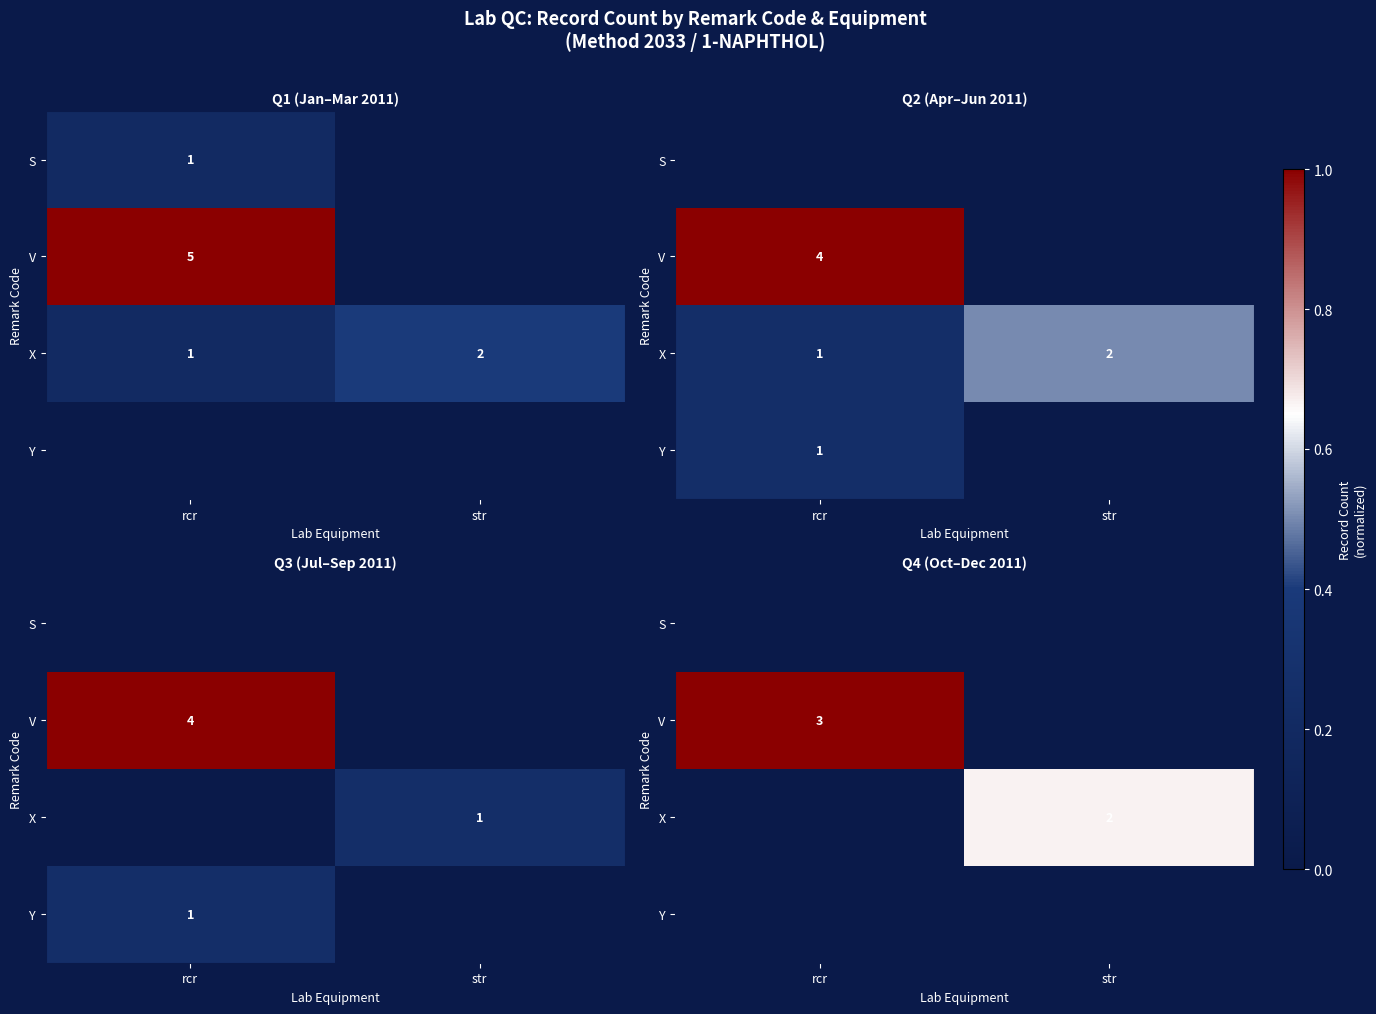

How many X values are between 0 and 1?

2